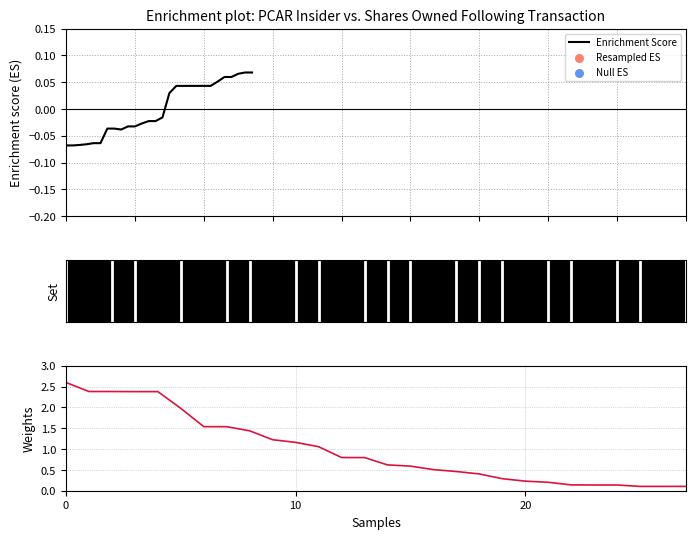

Which series has the largest total across all categories?

transactionShares (normalized)